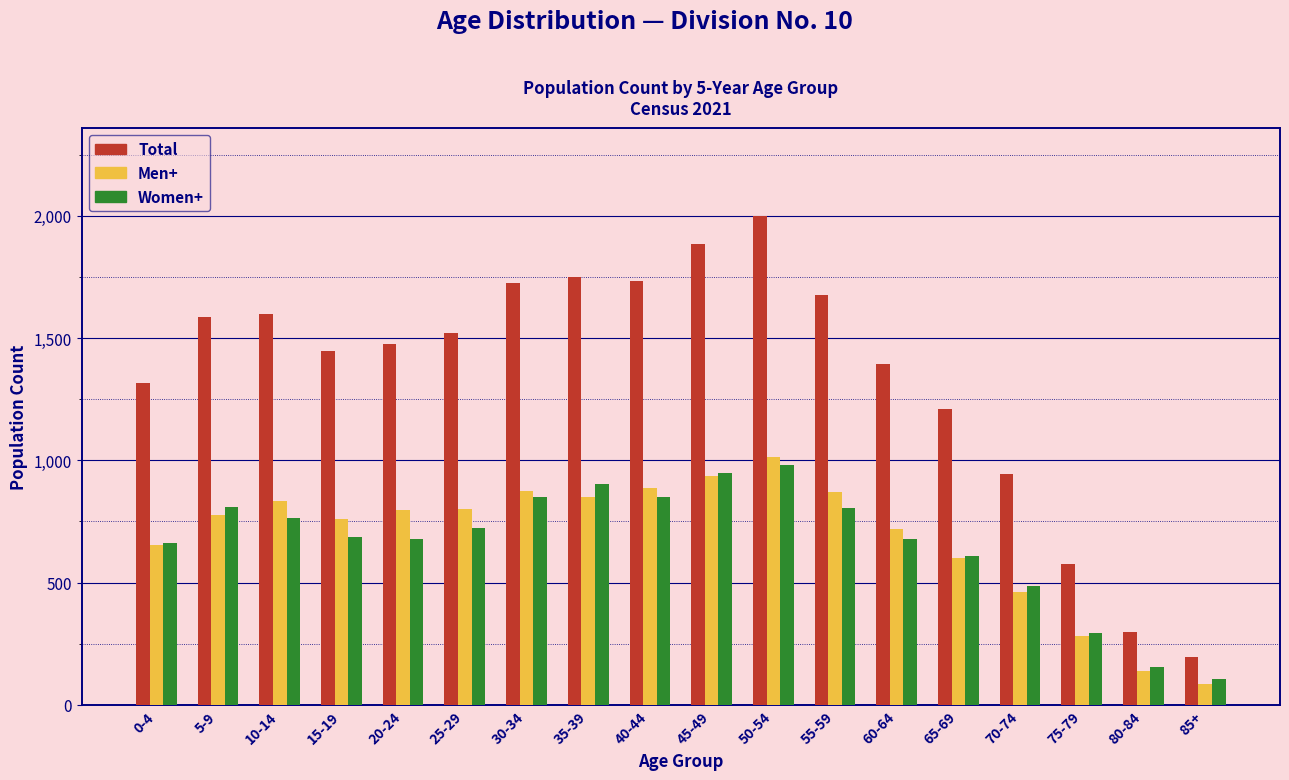

Which series has the largest total across all categories?

Total